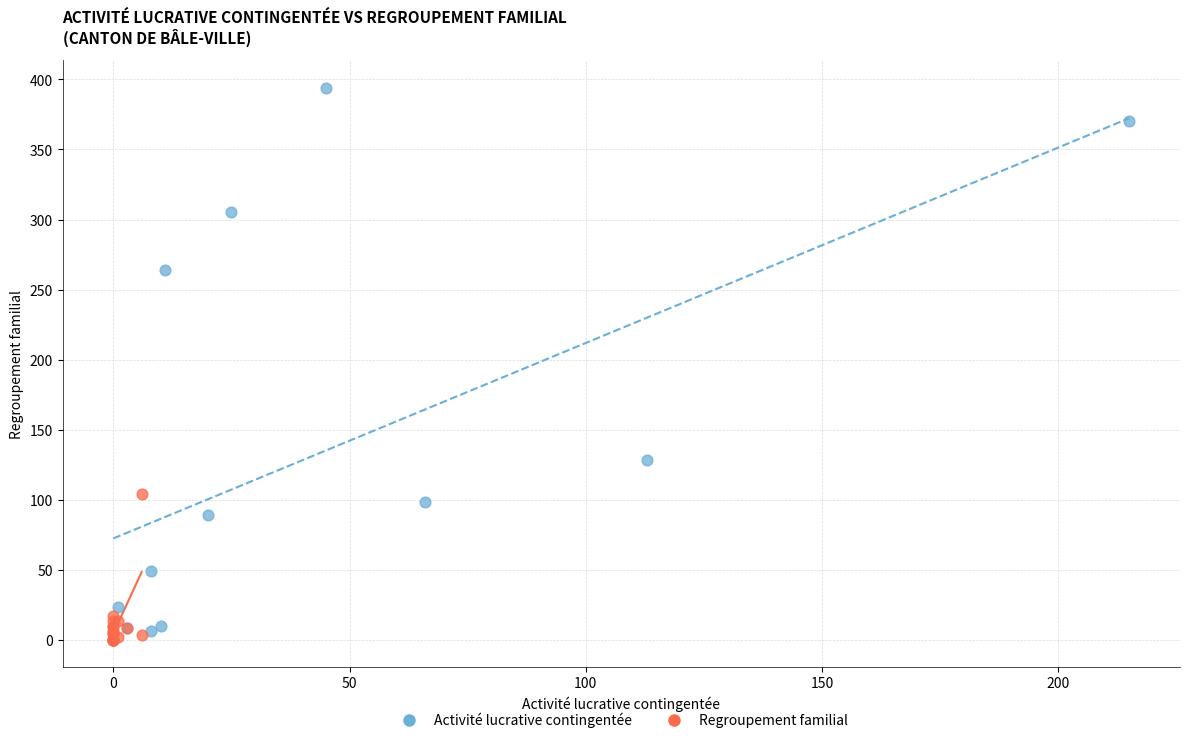

Which series has the largest Y range (max minus min)?

Activité lucrative contingentée